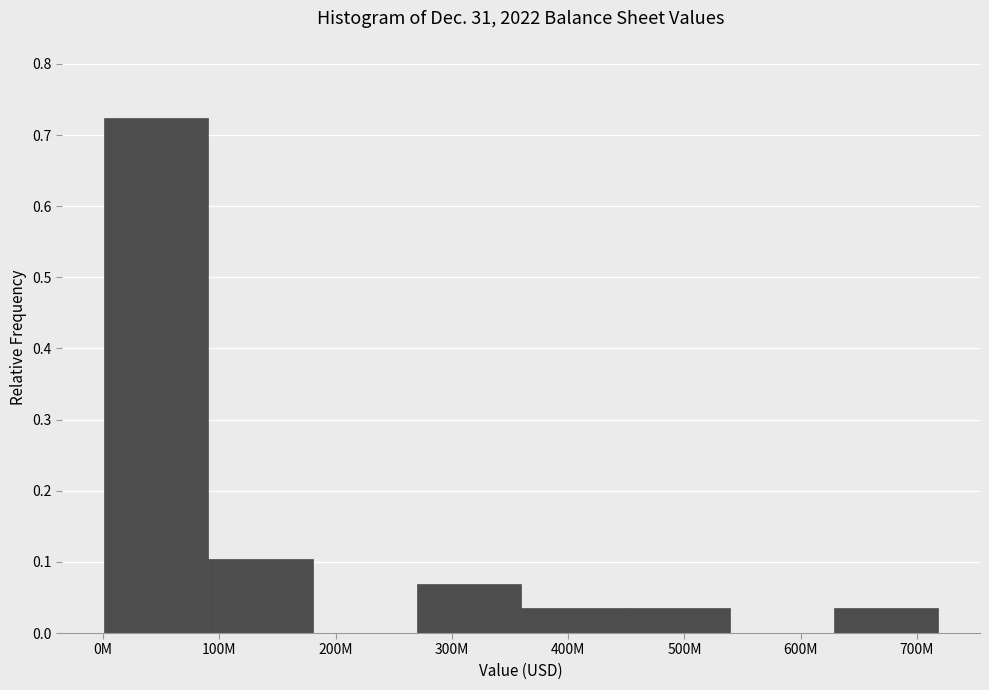

What is the change in value from 0M to 300M?

-0.7